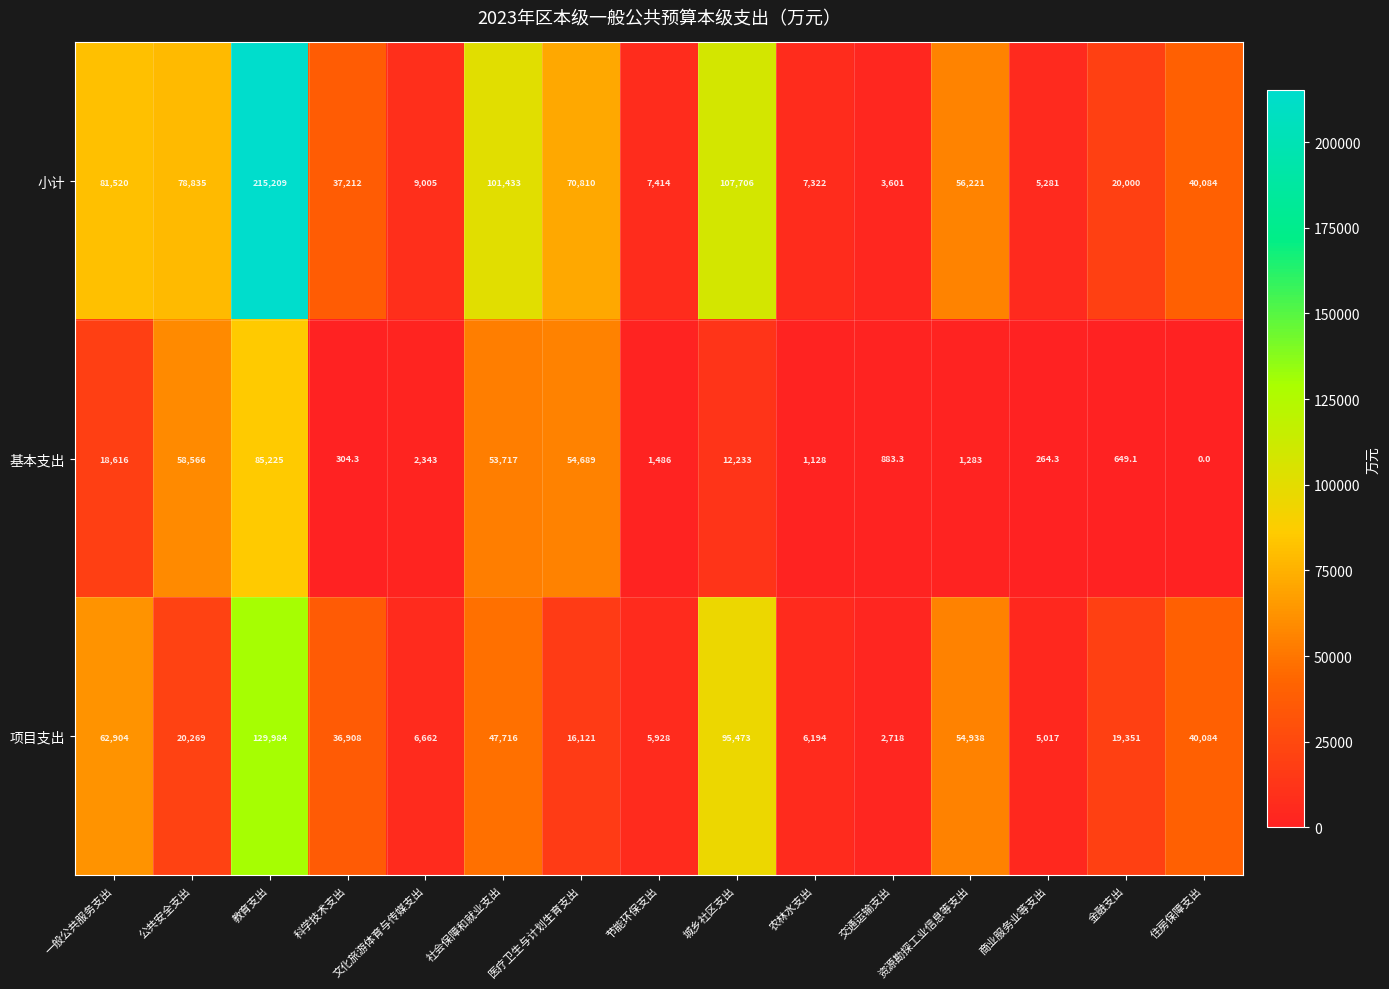

At how many categories does at least one series exceed 80150?

4